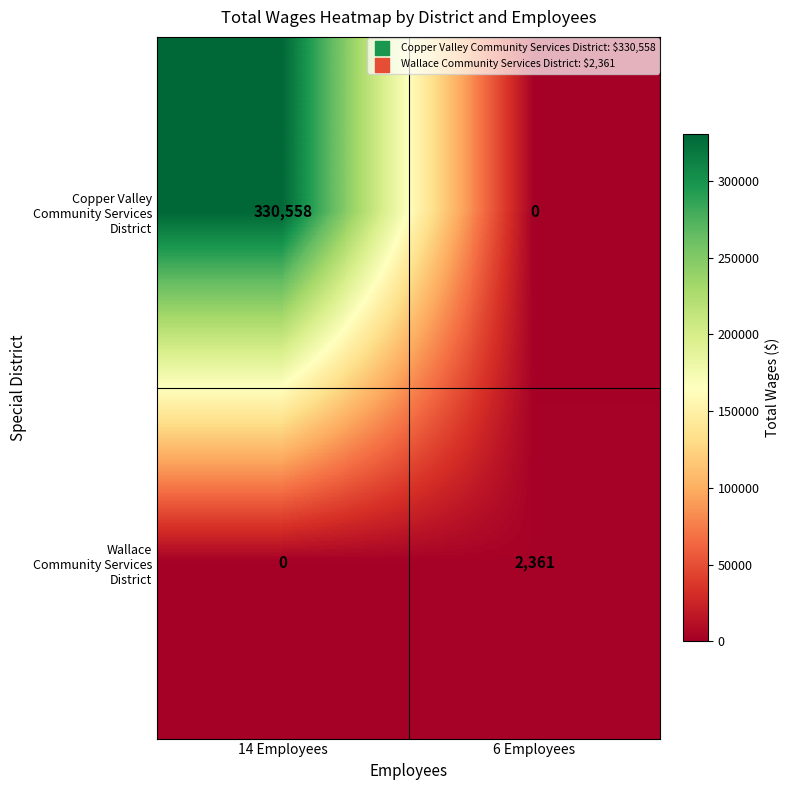

What is the greatest value displayed?

330558